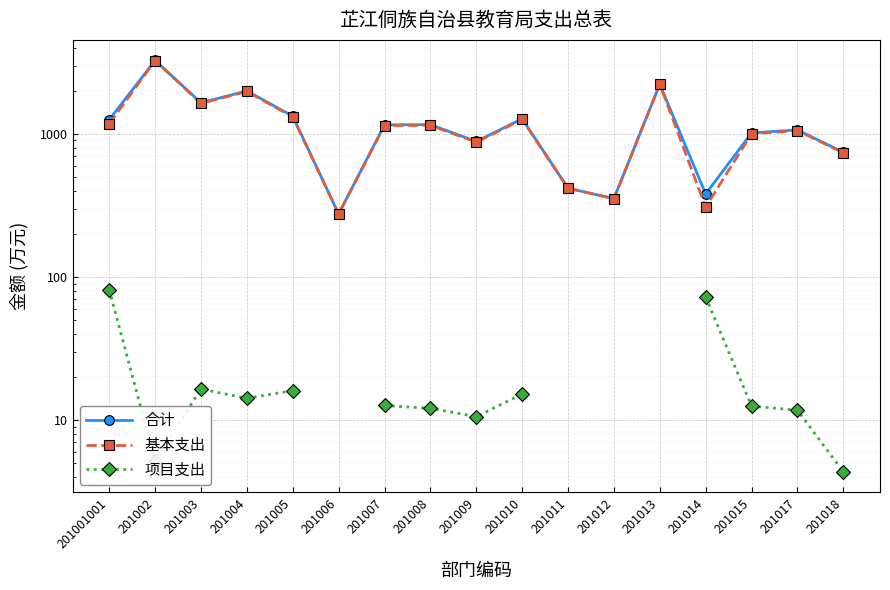

At which label is 基本支出 closest to 1763?

201003